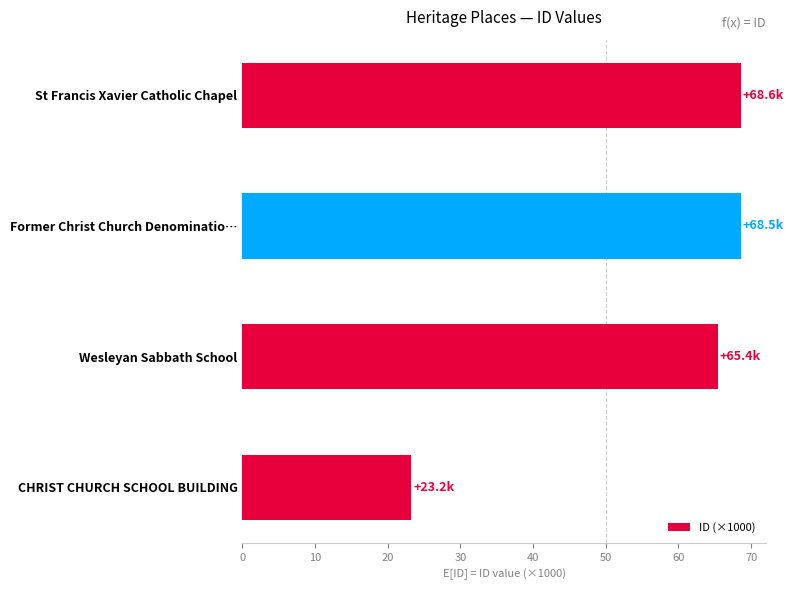

The chart shows a value of 103.7 at Wesleyan Sabbath School. True or false?

False